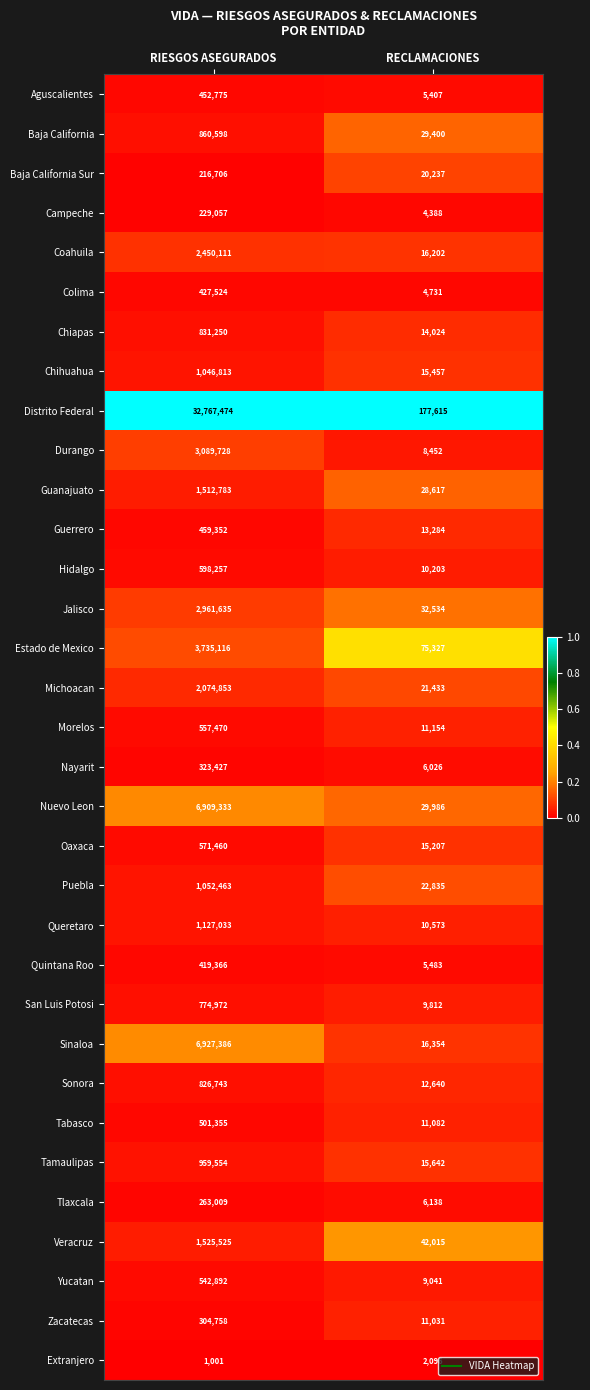

Which series has the largest total across all categories?

Distrito Federal